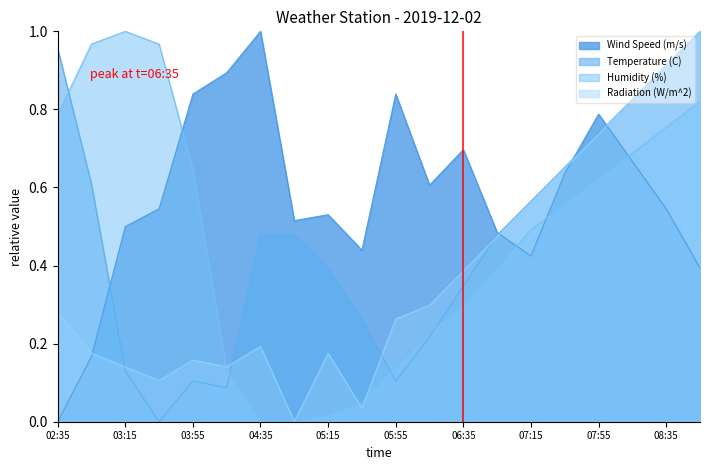

How many positive values does the Humidity (%) series have?

18